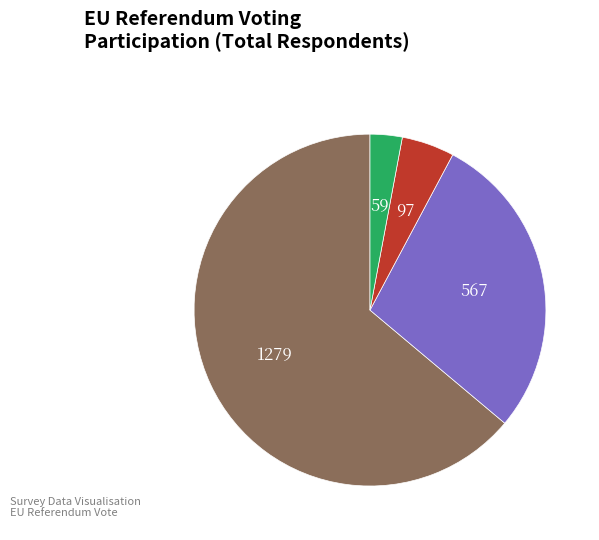

Is there any slice that represents more than half of the pie?

Yes